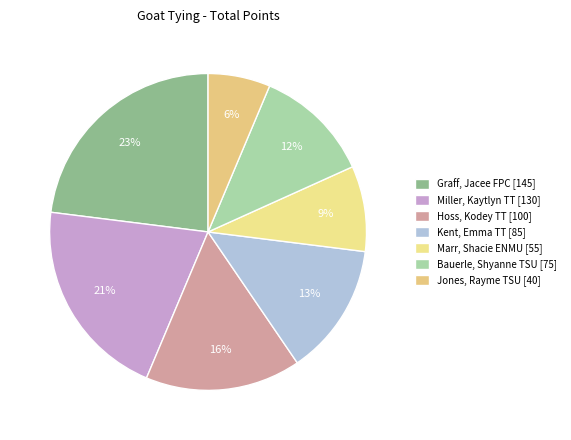

To the nearest percent, what portion does Jones, Rayme TSU represent?

6%